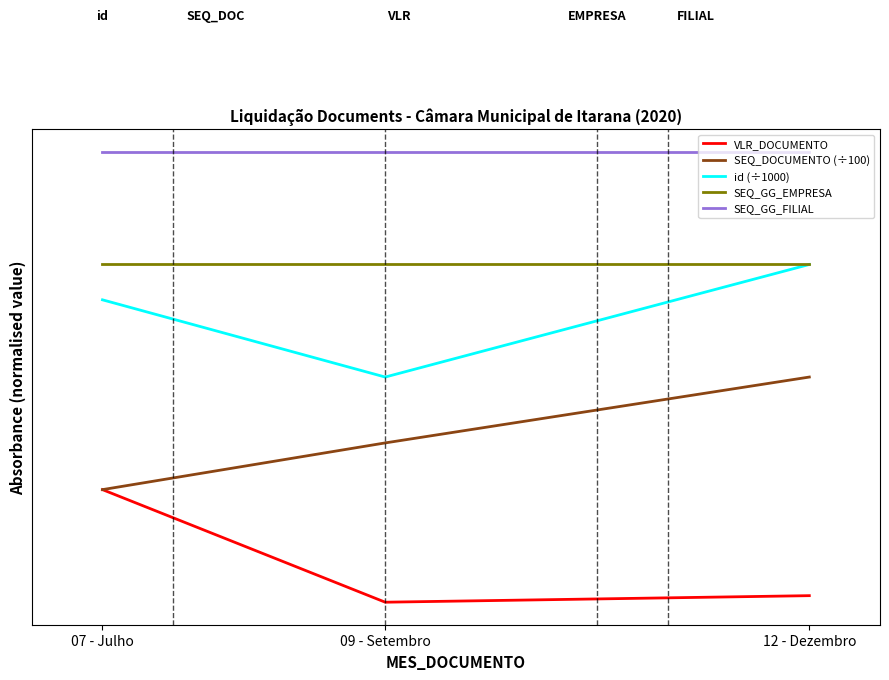

At how many categories does at least one series exceed 2?

3